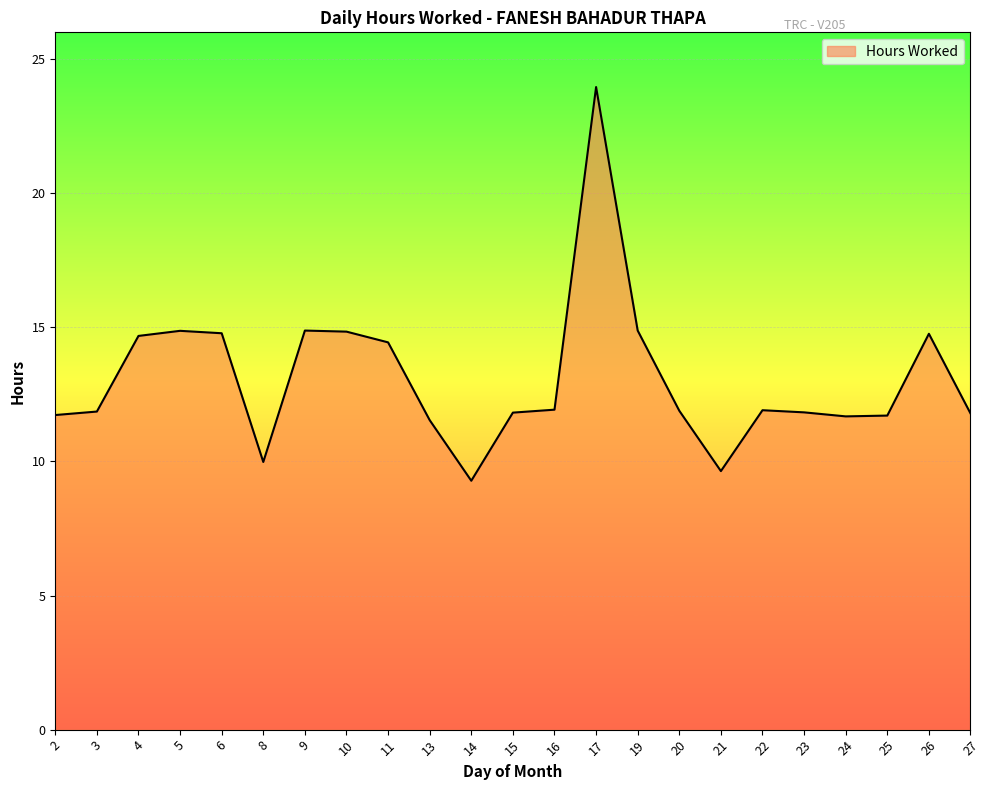

How many distinct data groups are displayed?

1